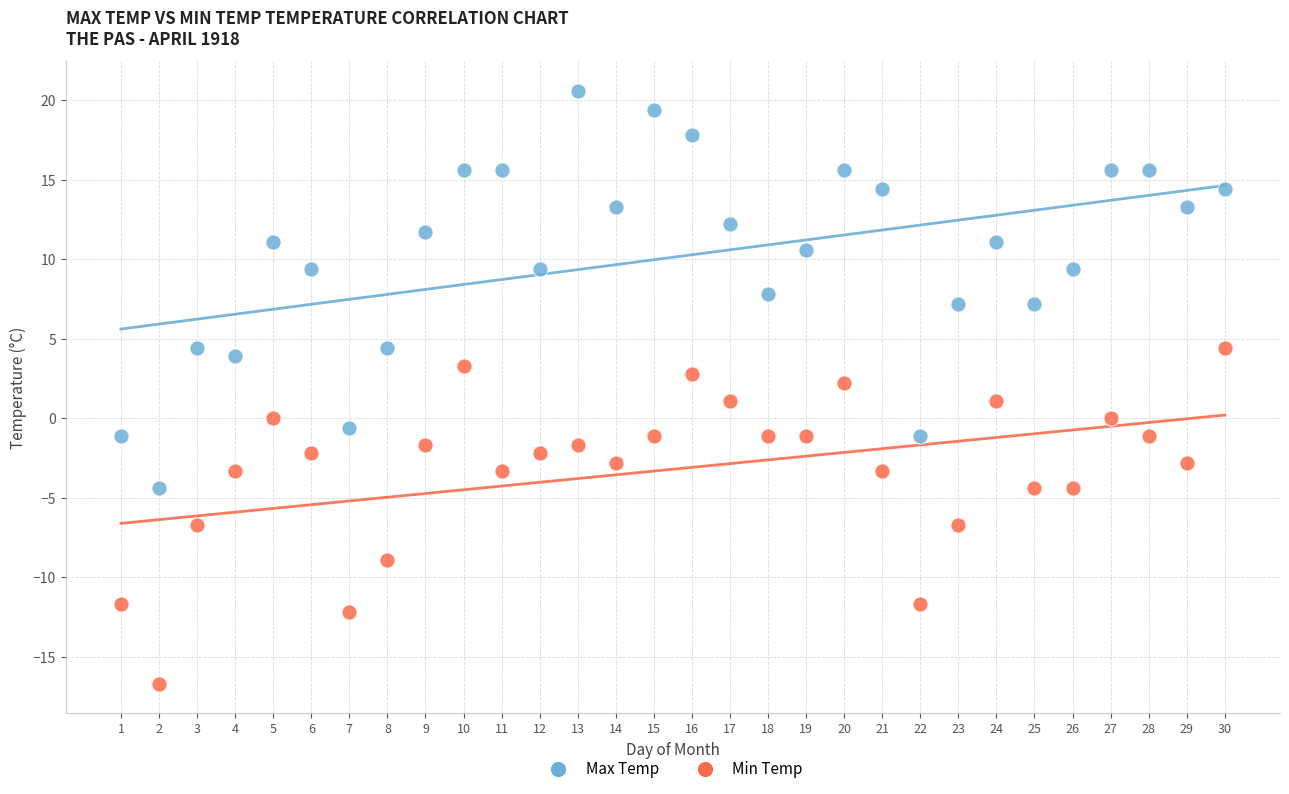

What are all the series names shown in the legend?

Max Temp, Min Temp